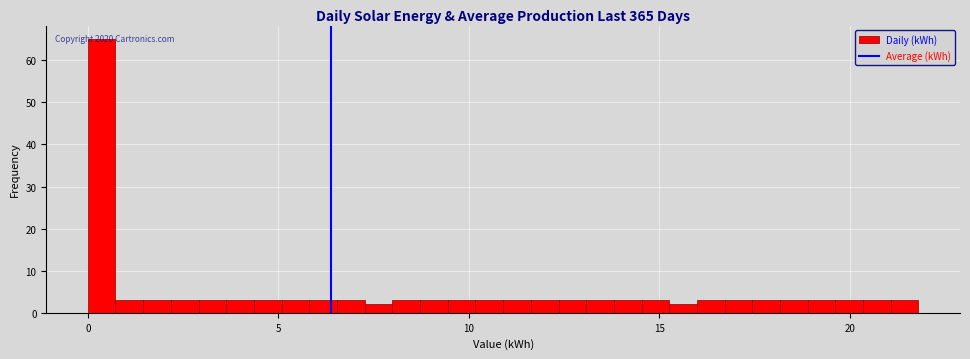

Around what value on the x-axis is the tallest bar? Give the approximate position of its centre, as read against the axis.

0.5